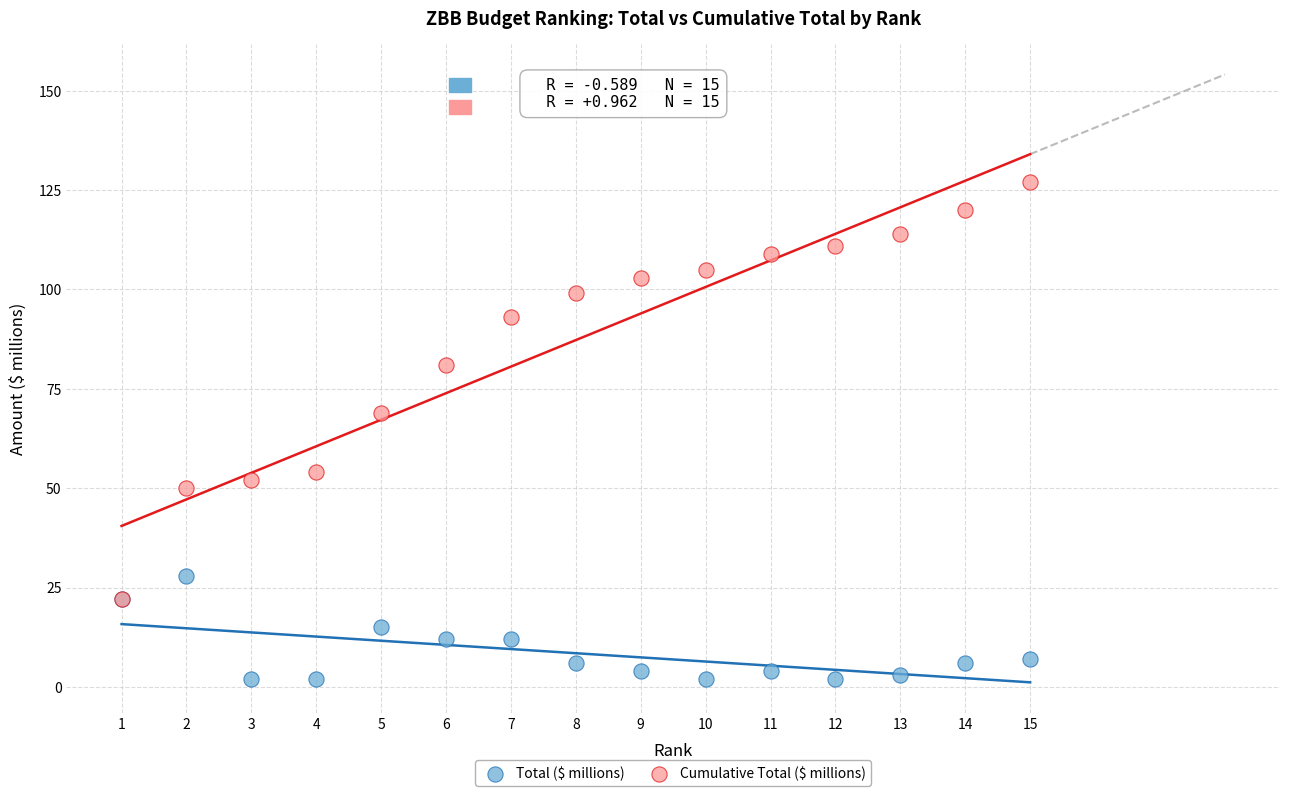

What are all the series names shown in the legend?

Total ($ millions), Cumulative Total ($ millions)